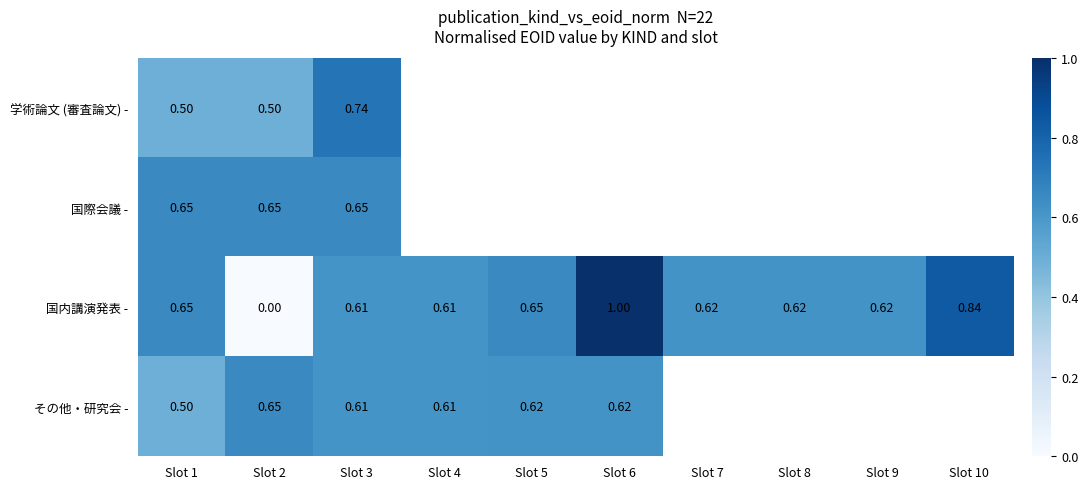

How many values in the 国内講演発表 - series exceed 0?

9